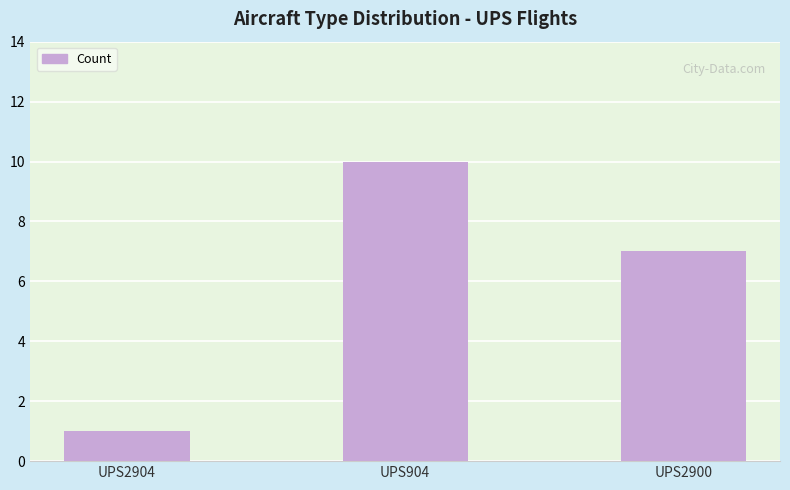

Reading left to right, transcribe all the data shown in this chart.

1	10	7